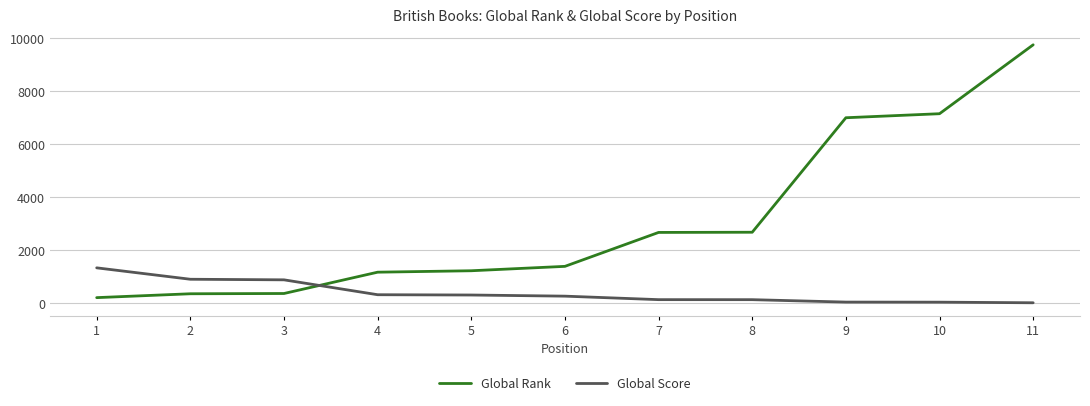

What is the difference between the Global Score values at 5 and 1?

1026